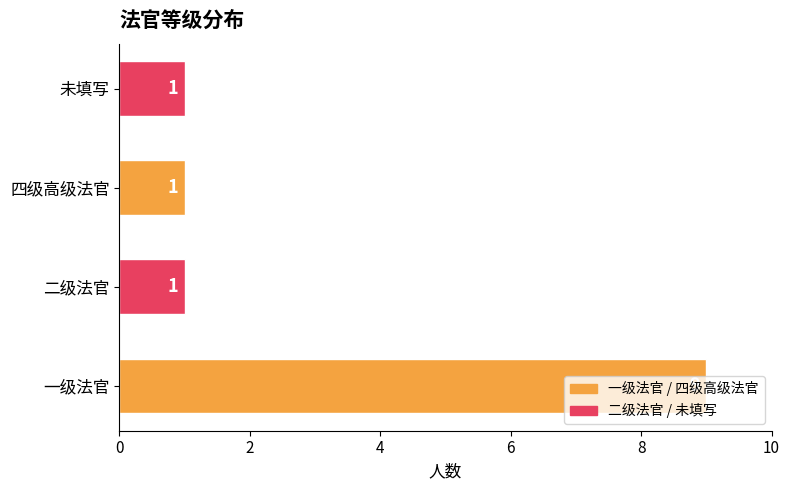

What is the difference between the maximum and minimum values?

8